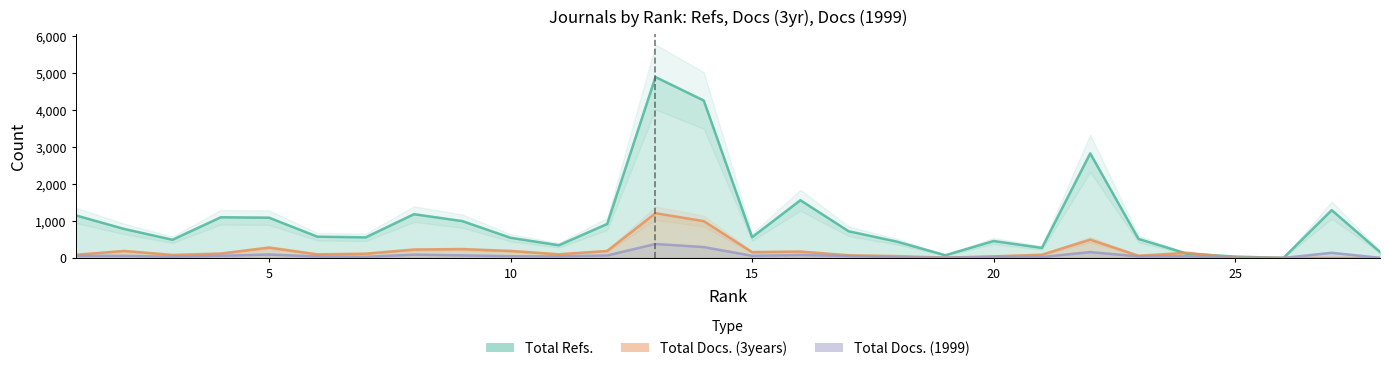

What is the value of the Total Docs. (3years) point at the 2nd from the left?

189